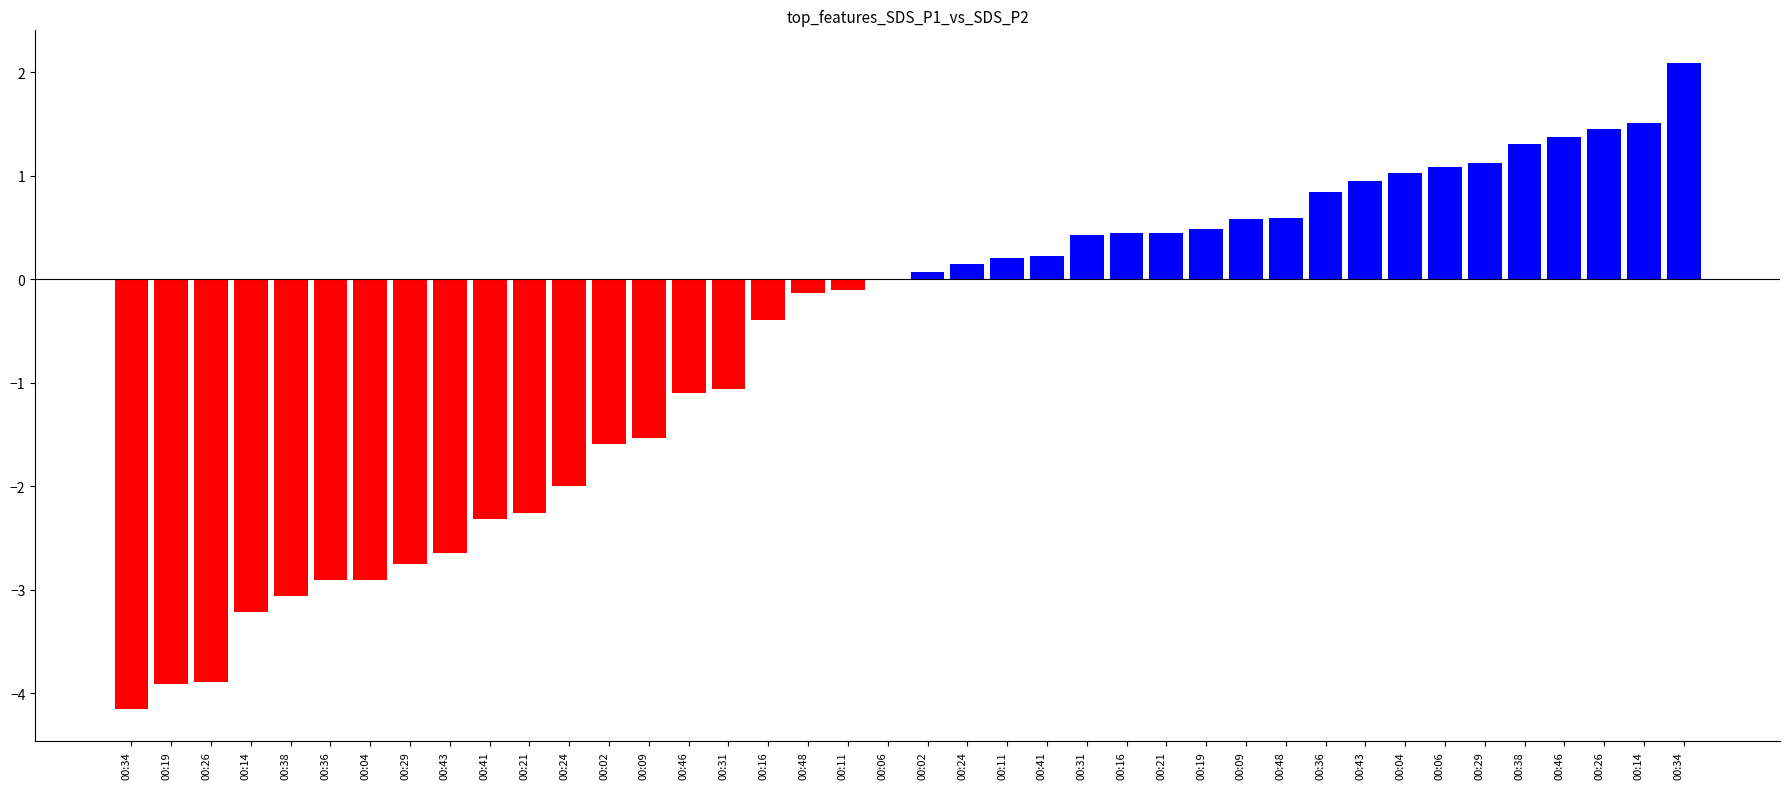

Does the chart contain stacked bars?

No